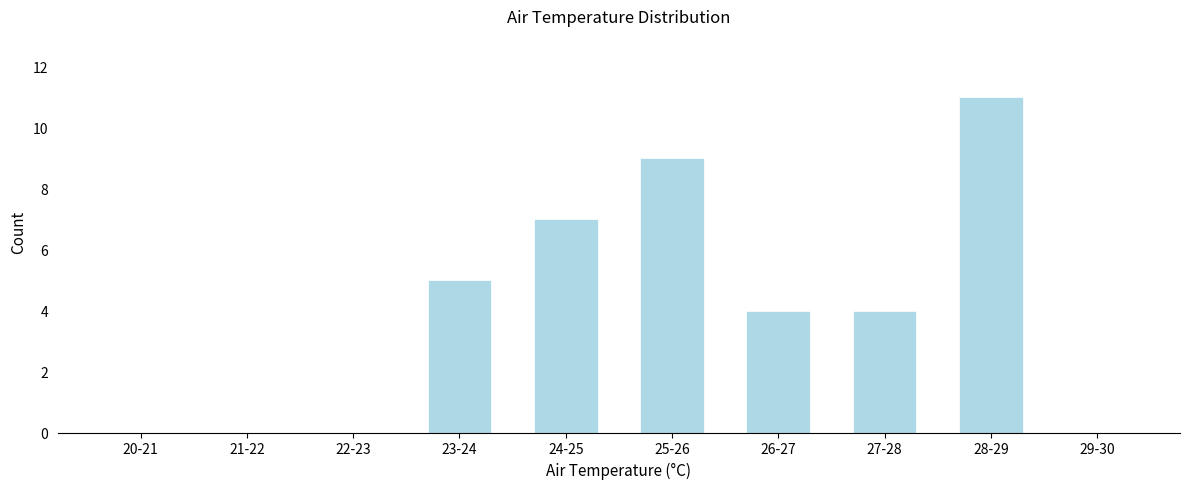

Reading right to left, what are all the values shown in this chart?

29-30=0	28-29=11	27-28=4	26-27=4	25-26=9	24-25=7	23-24=5	22-23=0	21-22=0	20-21=0